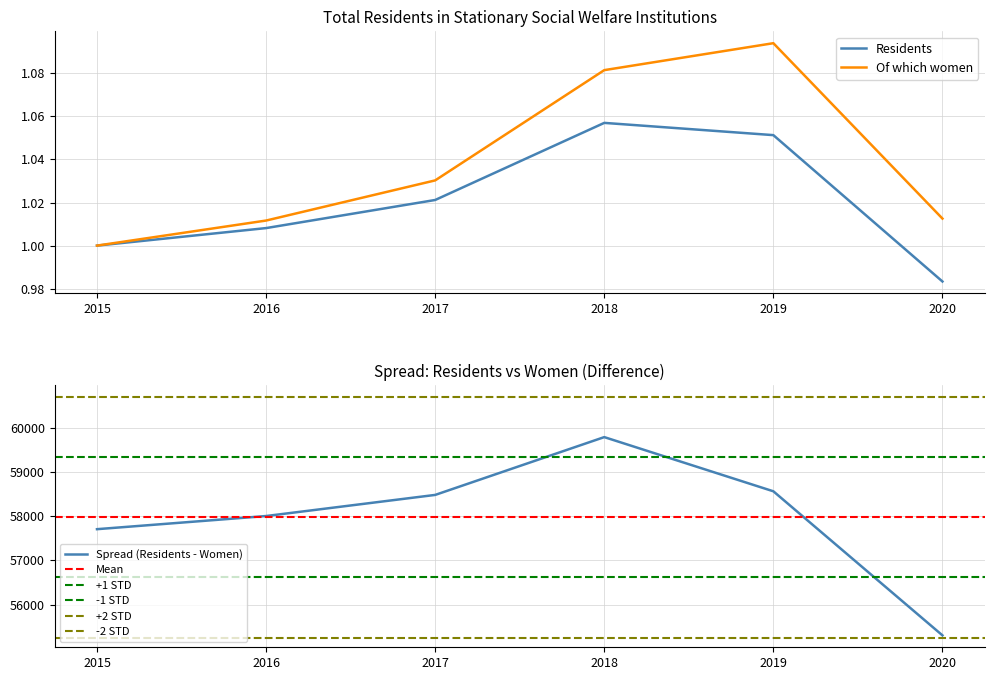

How many lines are shown in the chart?

2